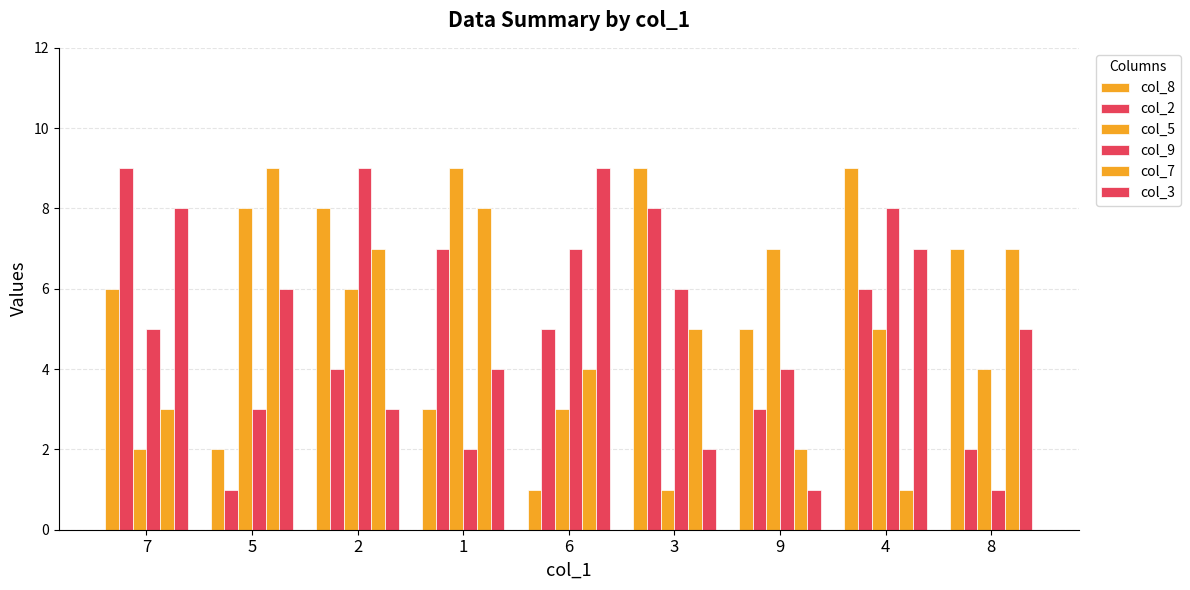

Which series has the largest range (max minus min)?

col_8